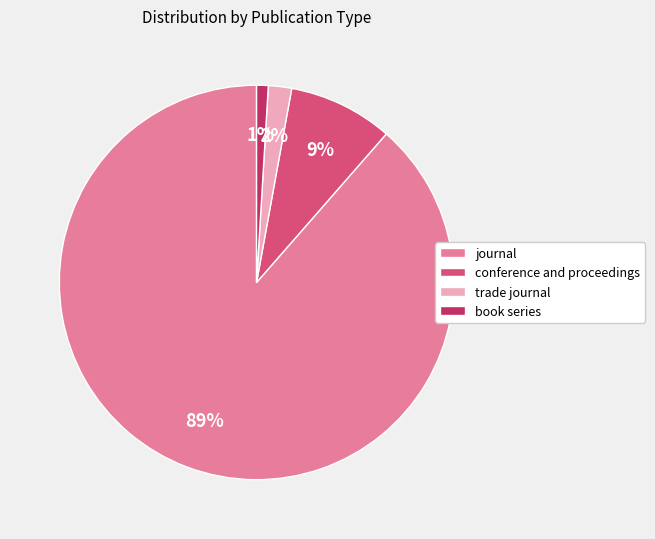

Which has a higher value, trade journal or conference and proceedings?

conference and proceedings